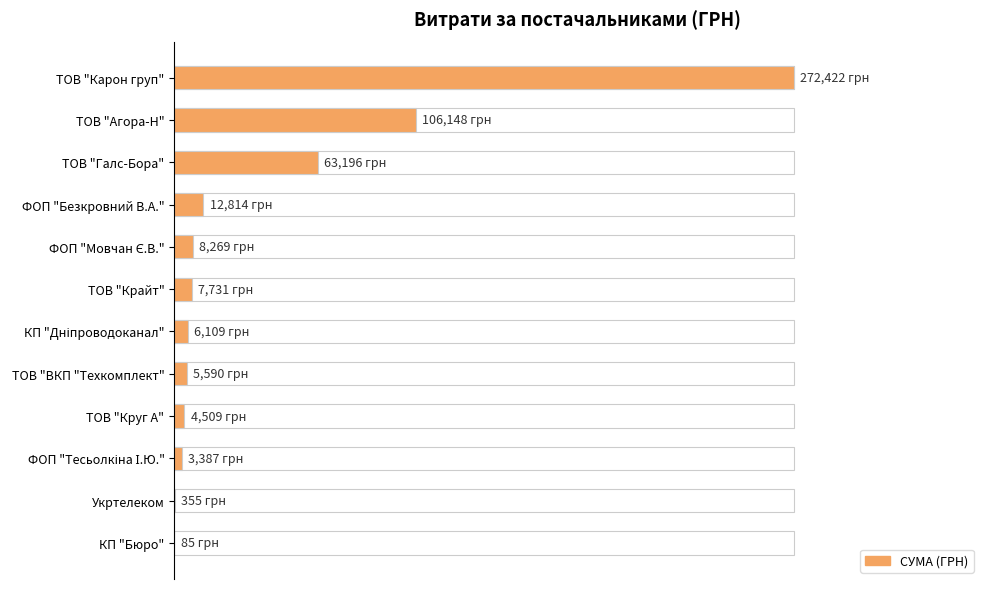

Does the chart contain stacked bars?

No